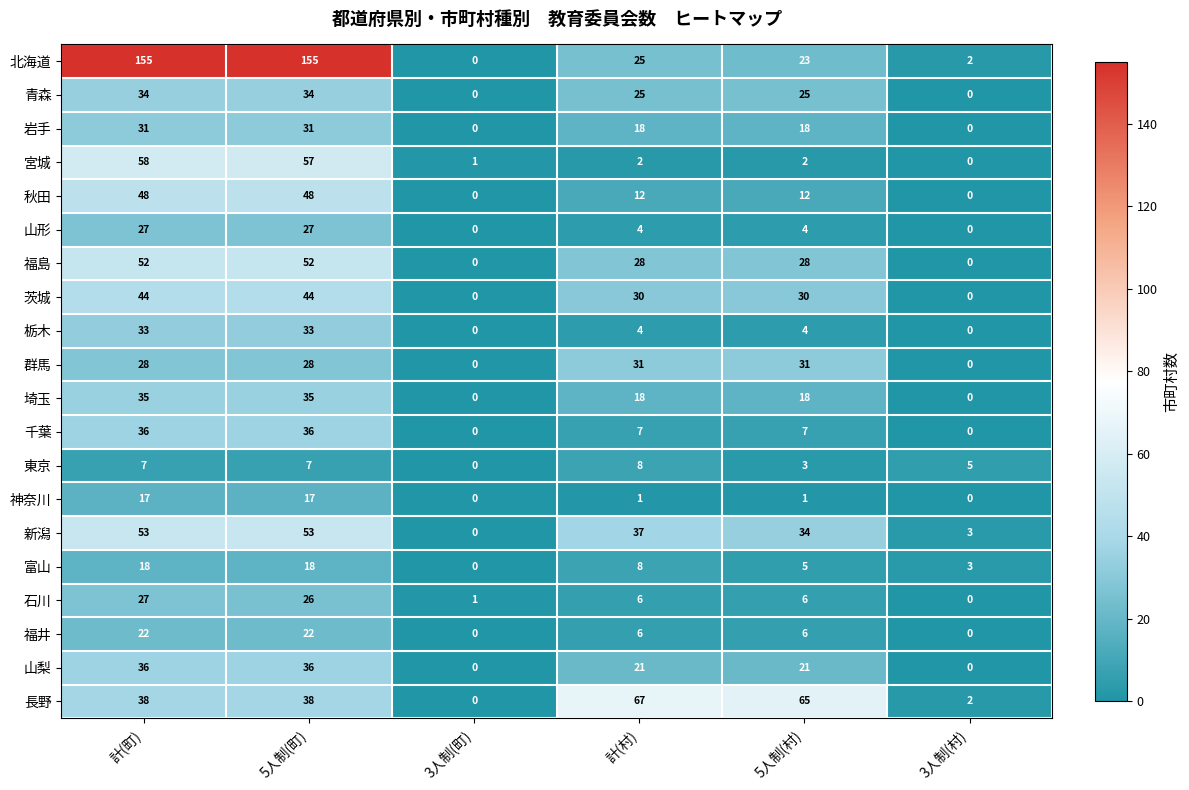

At which label does 宮城 reach its peak?

計(町)